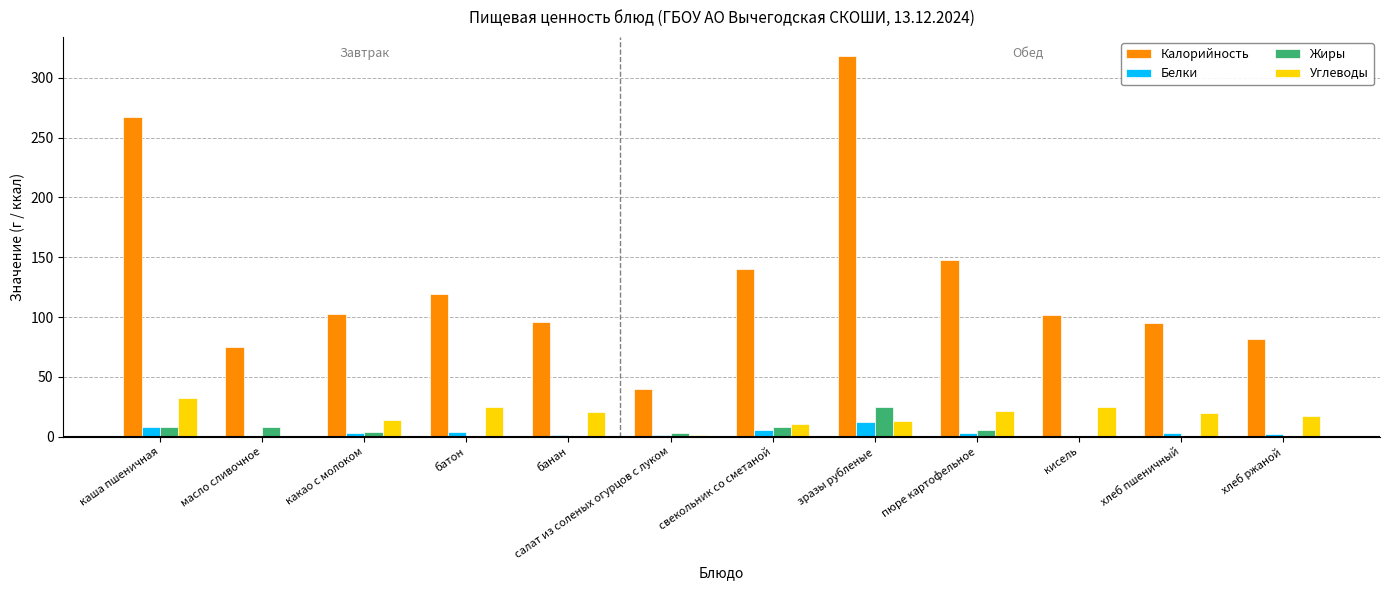

Which category has the highest value across all series?

зразы рубленые